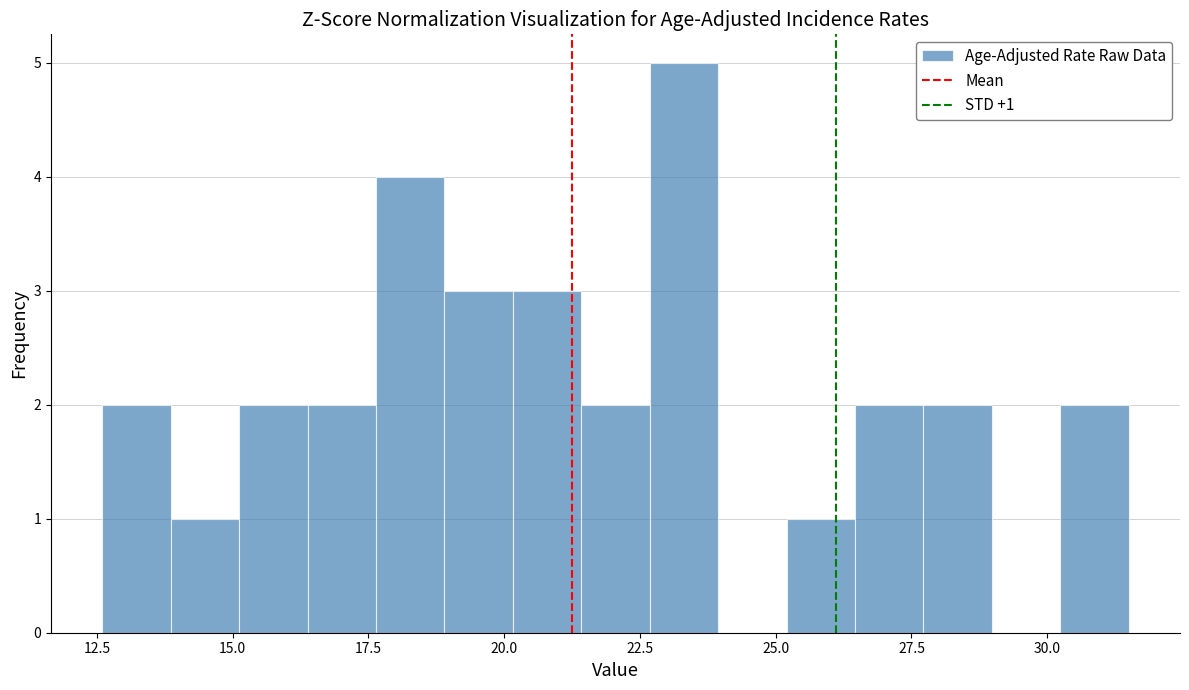

Around what value on the x-axis is the tallest bar? Give the approximate position of its centre, as read against the axis.

23.5